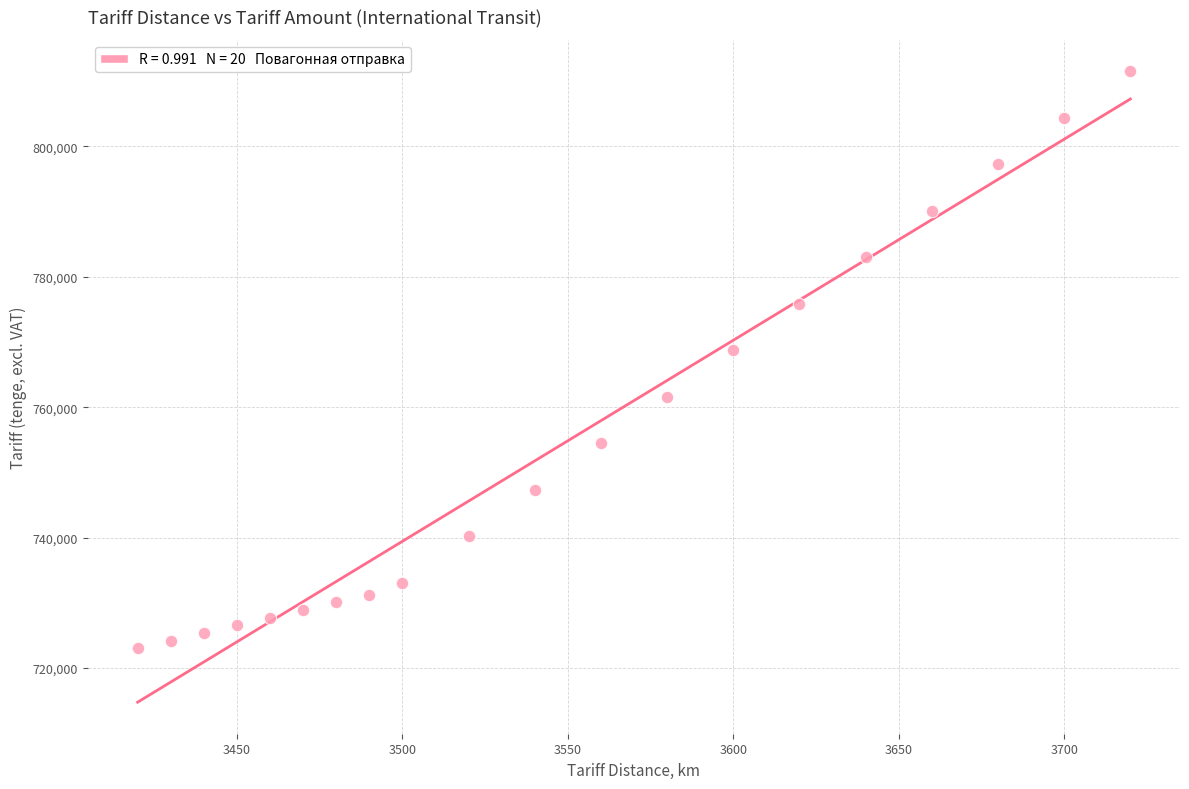

What is the range of Y values (max minus min)?

88444